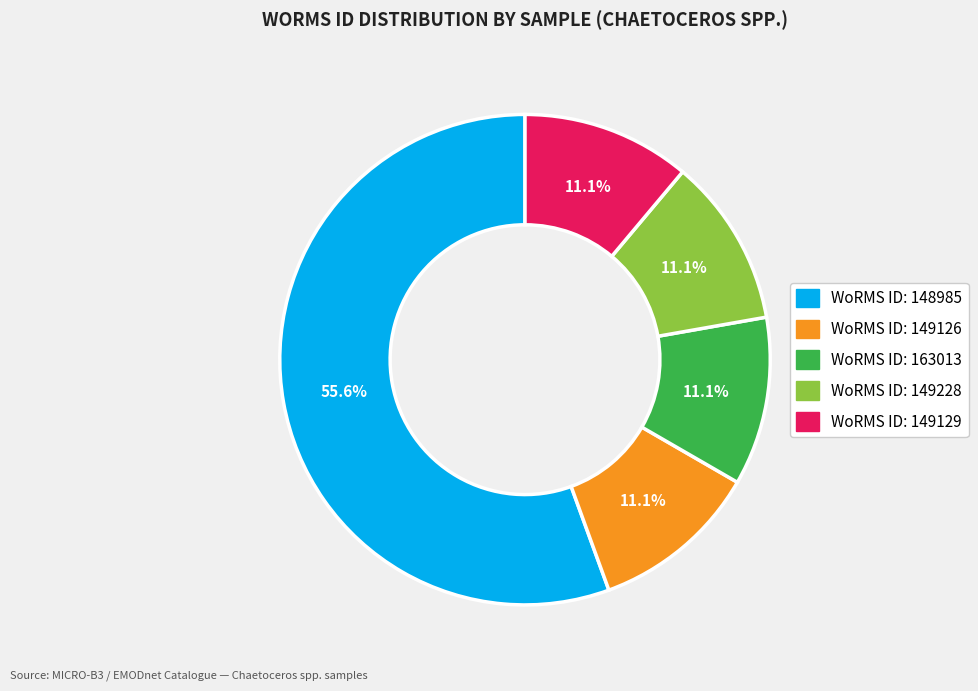

Does any single category account for the majority?

Yes